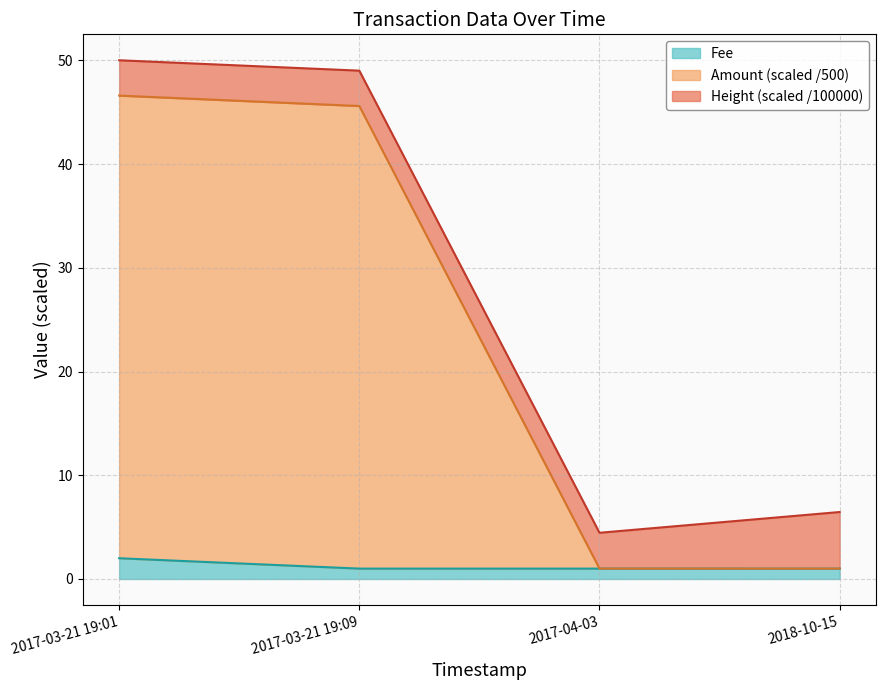

What is the maximum value for Fee?

2.0